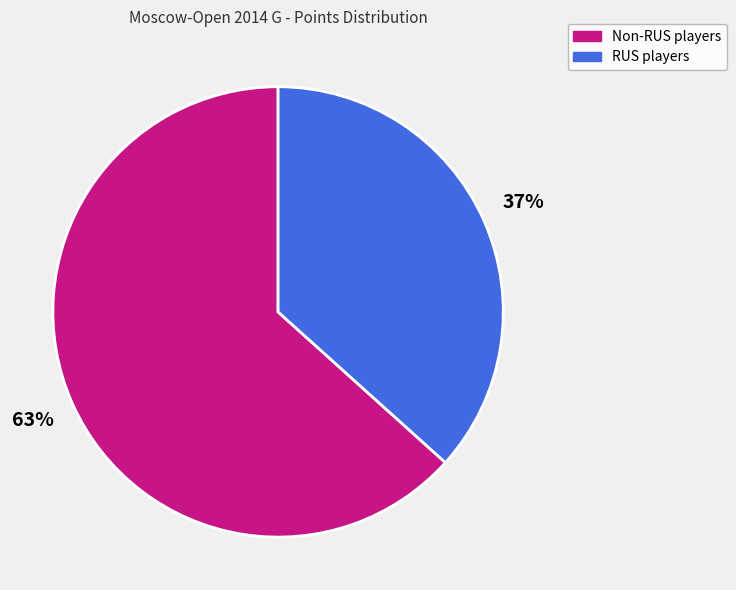

Count the number of slices in the pie.

2